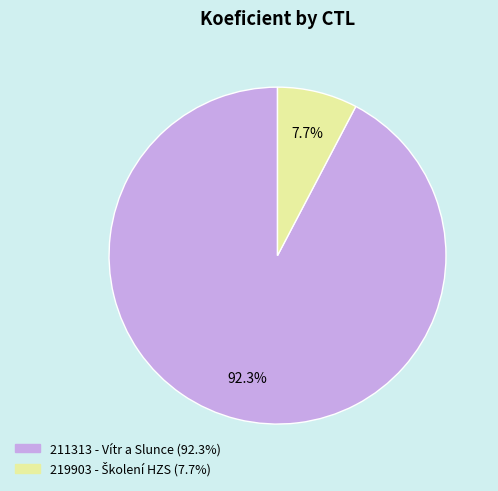

What is the largest slice in the pie chart?

211313 - Vítr a Slunce